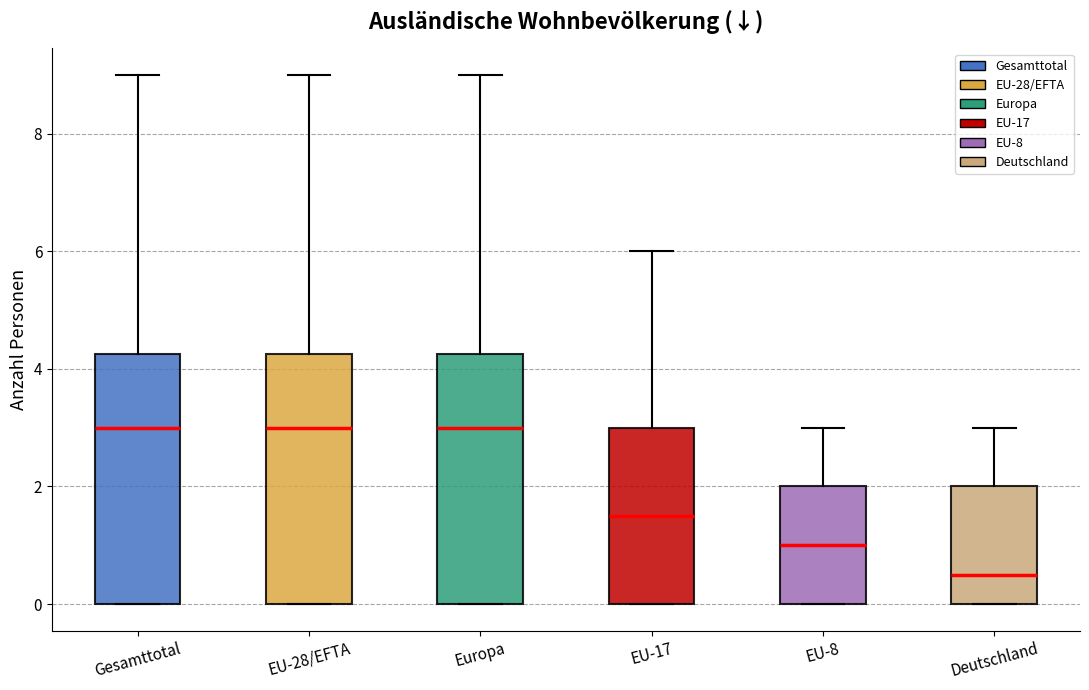

Where does the upper whisker of the box for Gesamttotal end on the y-axis? The values are not printed on the chart, so give them approximately, as read against the axis.

9.0